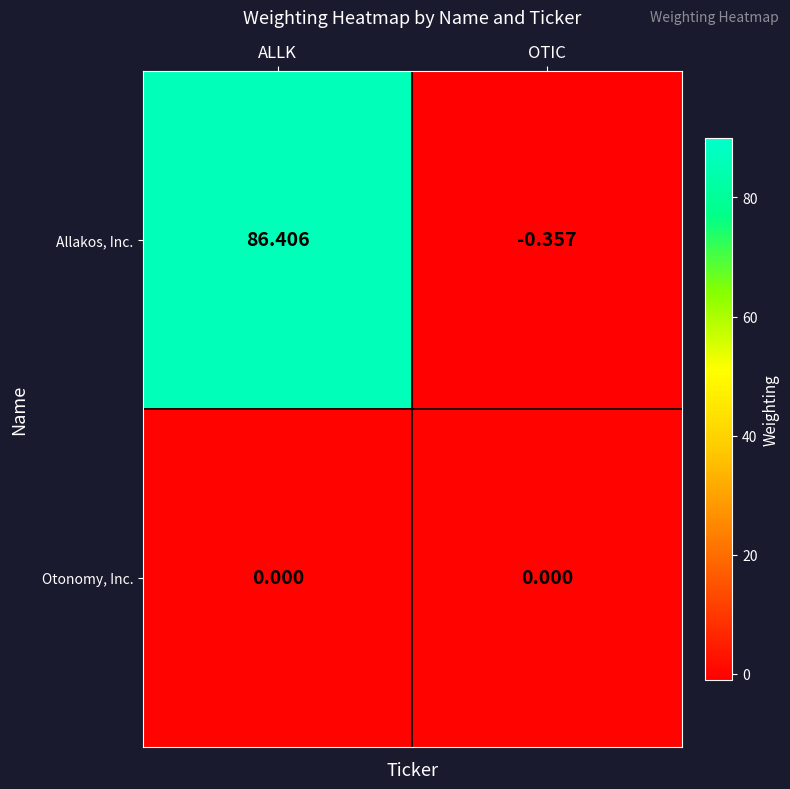

Rank the series by their average value, from highest to lowest.

Allakos, Inc., Otonomy, Inc.